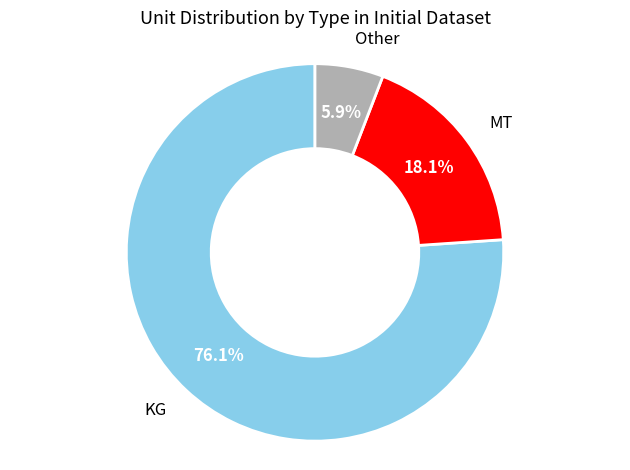

Is there any slice that represents more than half of the pie?

Yes